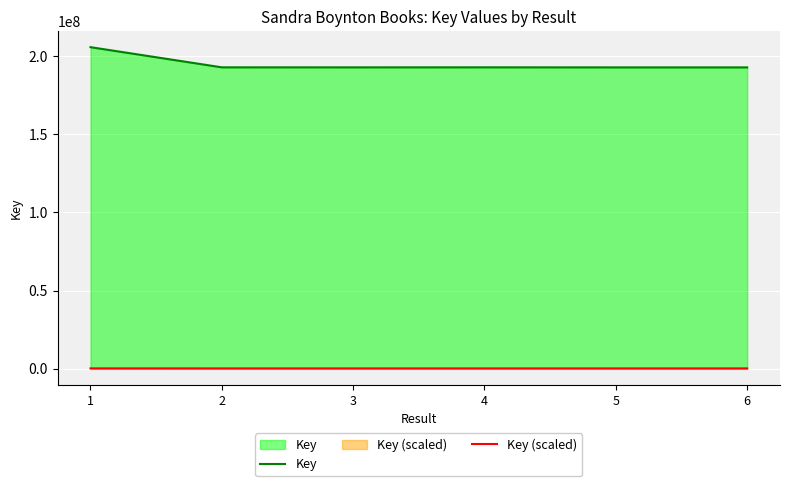

The value of Key (scaled) at 1 is 205703.5. True or false?

True